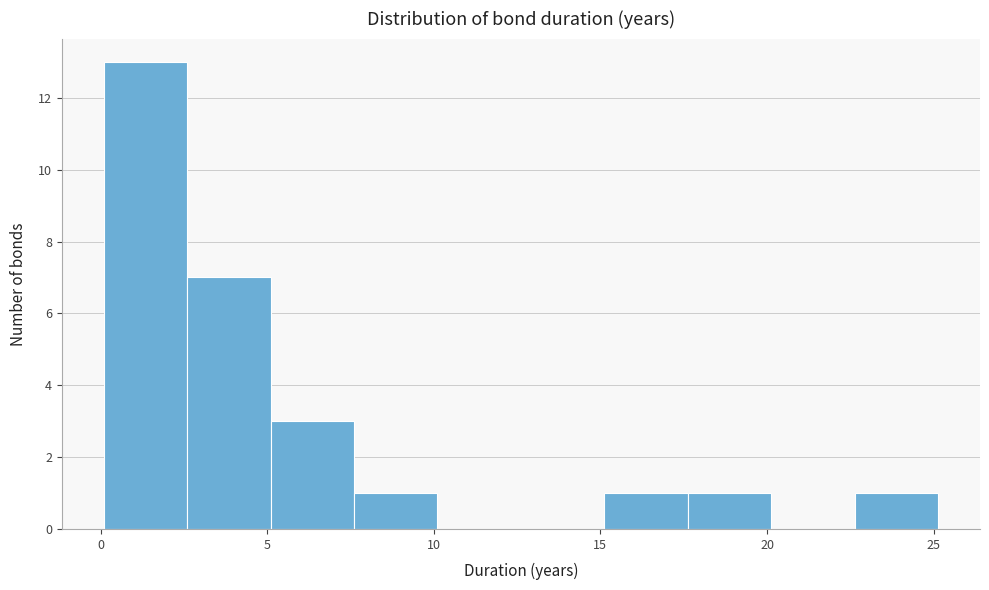

Over which range of the x-axis is the bar tallest?

0.0 to 2.5